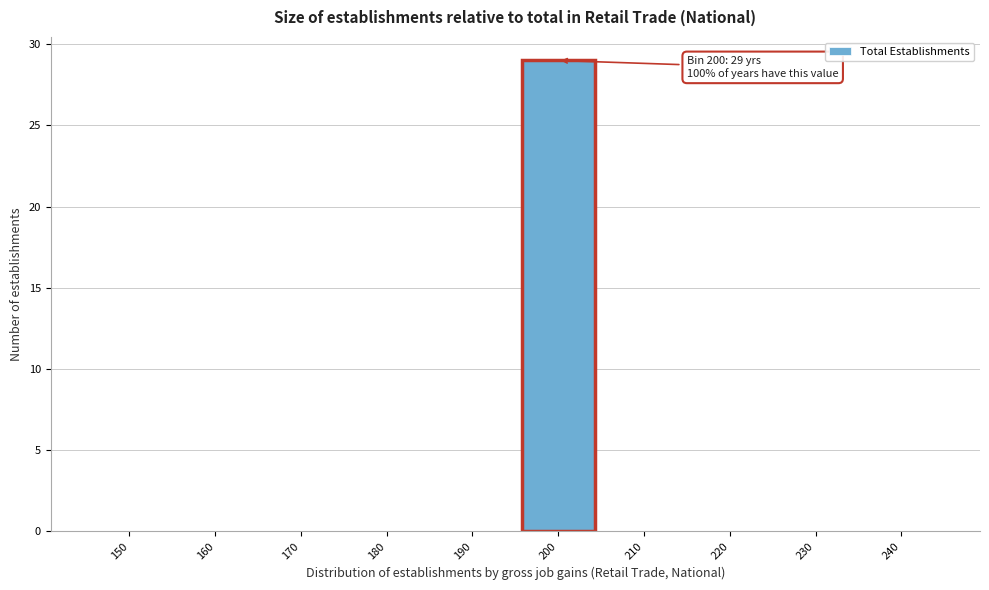

Reading left to right, what are all the values shown in this chart?

150=0	160=0	170=0	180=0	190=0	200=29	210=0	220=0	230=0	240=0